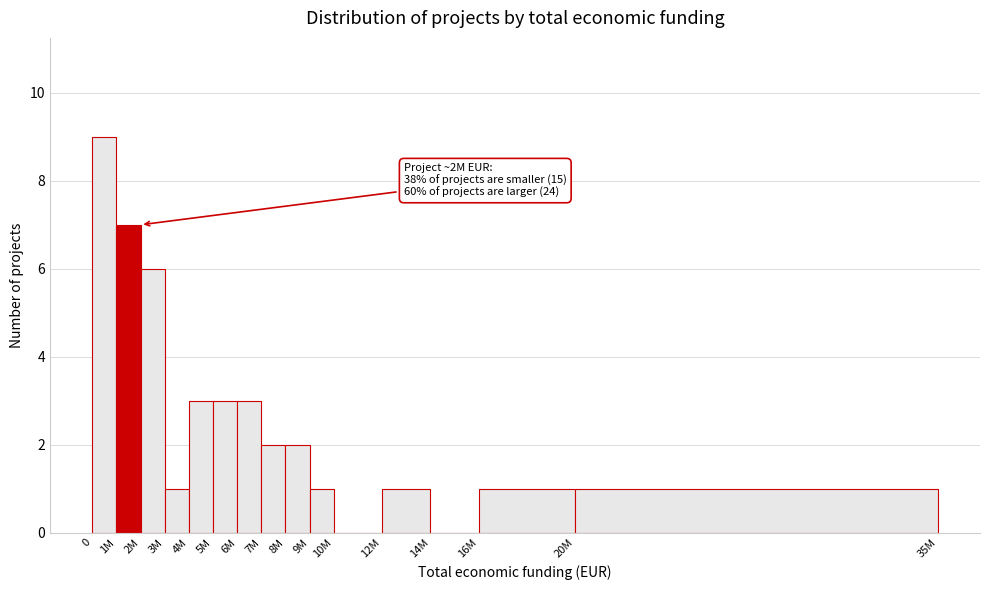

Reading left to right, what are all the values shown in this chart?

0=9	1M=7	2M=6	3M=1	4M=3	5M=3	6M=3	7M=2	8M=2	9M=1	10M=0	12M=1	14M=0	16M=1	20M=1